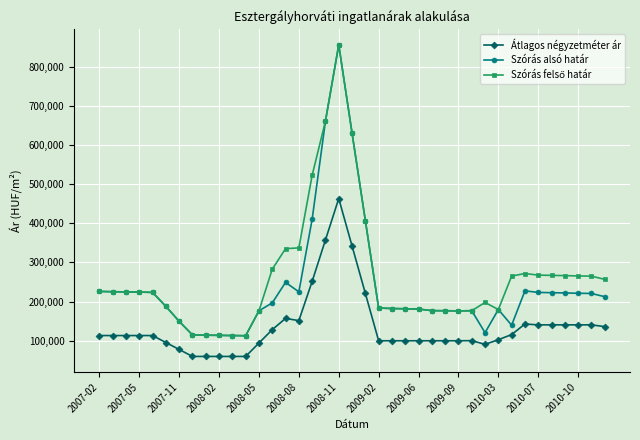

True or false: Szórás alsó határ has more than 0 interior local peaks.

True